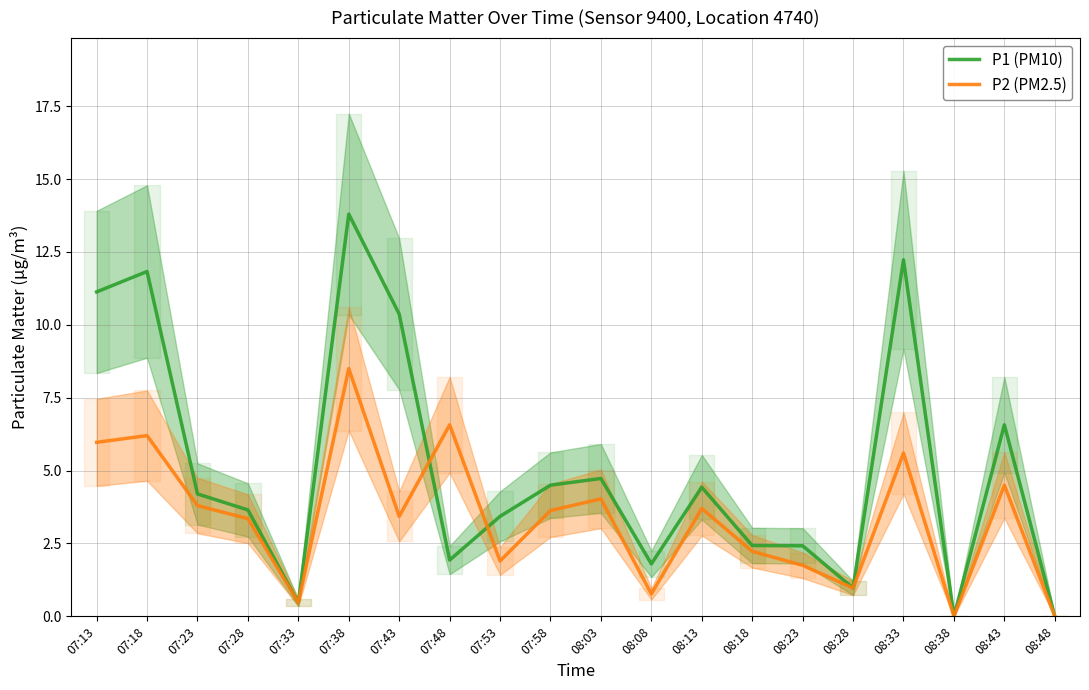

What is the difference between the highest and lowest values at 08:23?

0.7